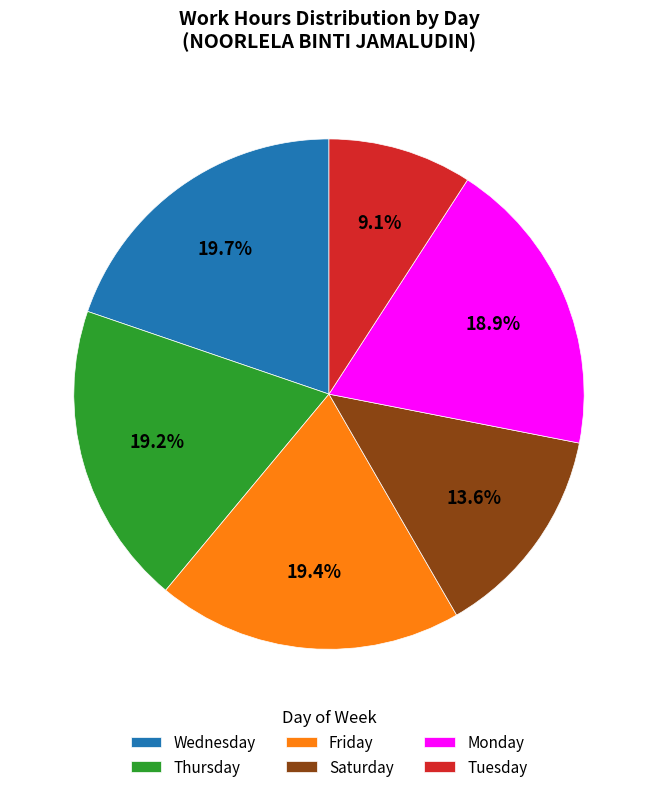

What is the ratio of the value at Tuesday to the value at Wednesday?

0.5